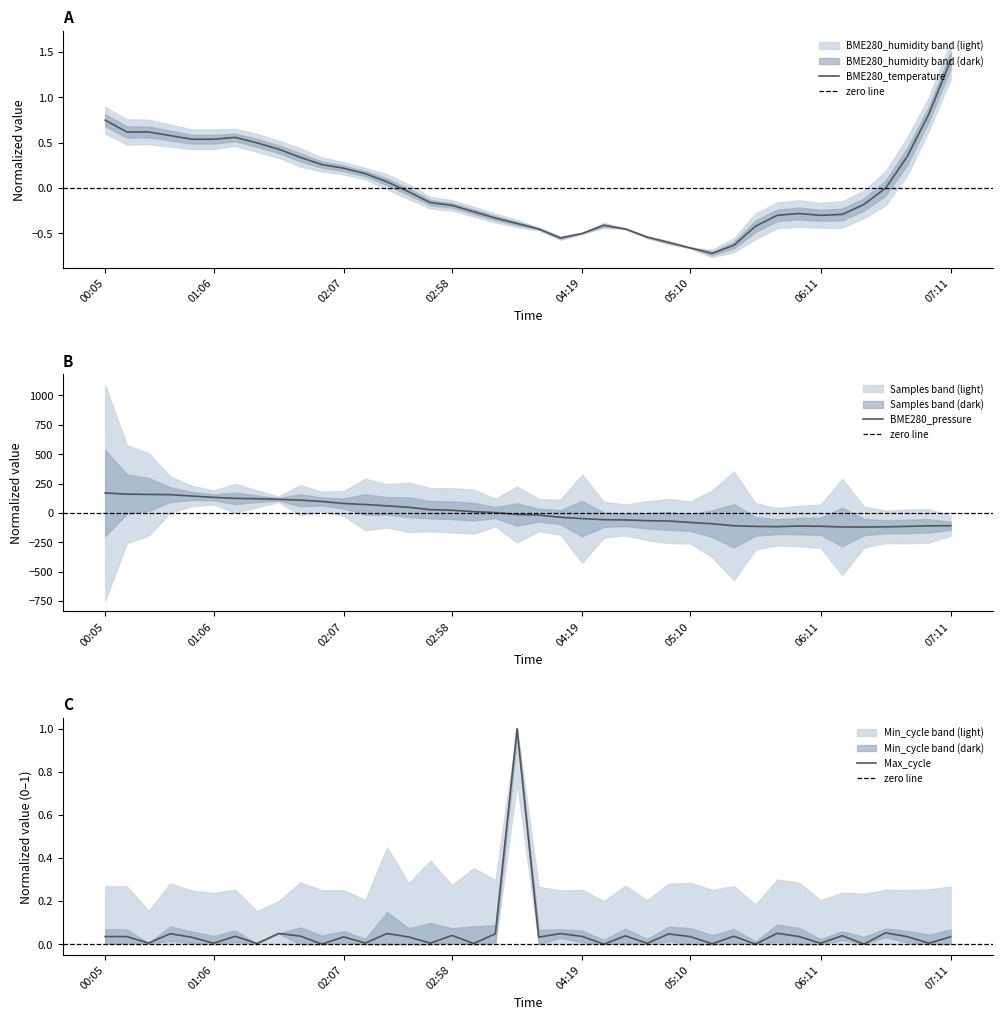

How many data points does each series have?

40